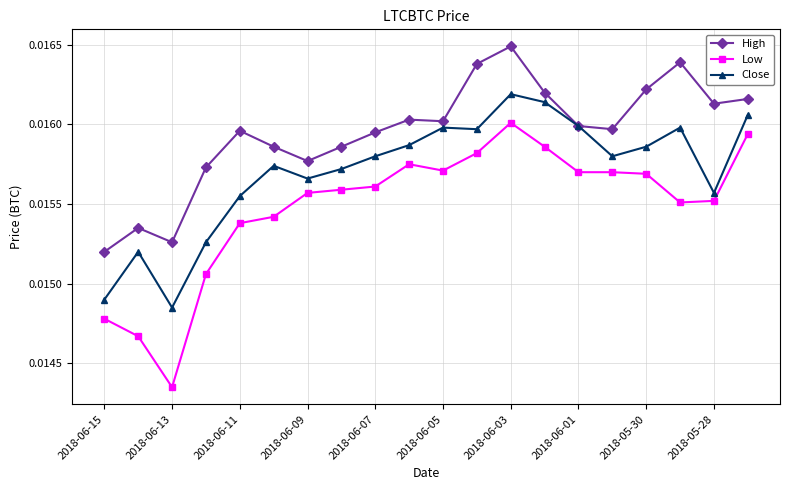

Count the High values in the range 0 to 1.

20